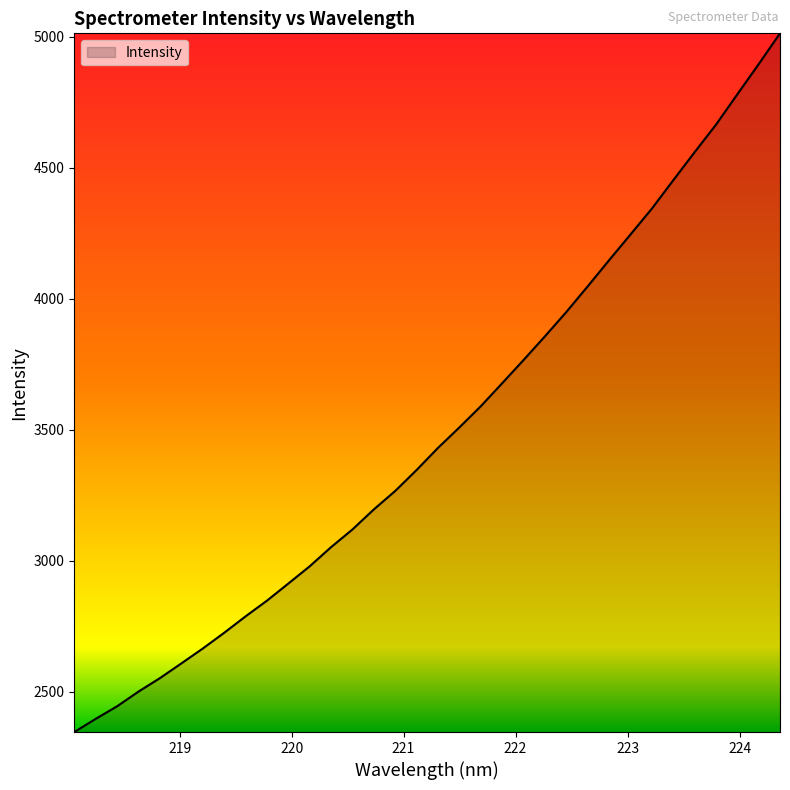

What is the difference between the maximum and minimum values?

2667.3